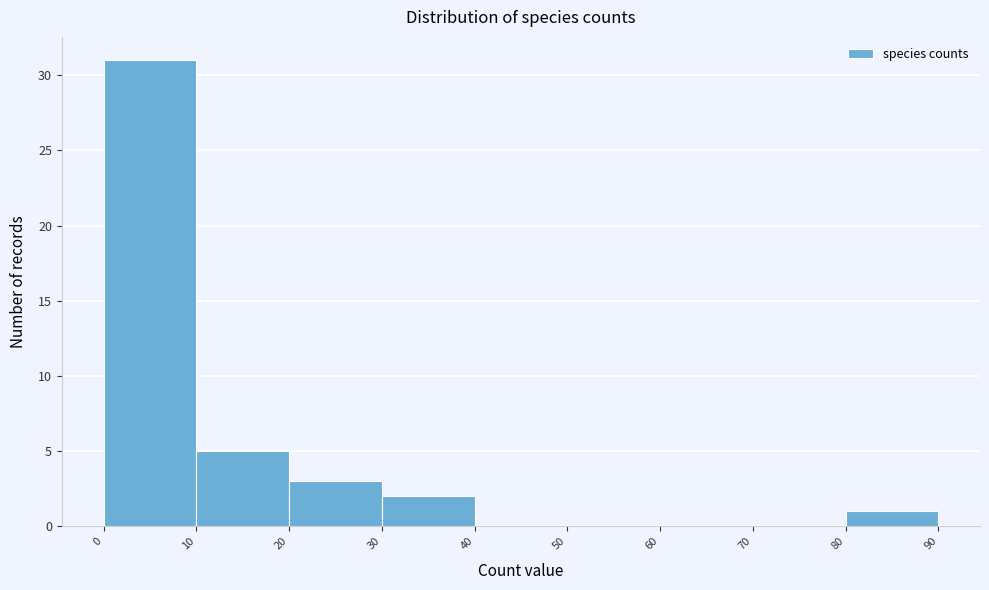

Reading left to right, list every bar in this chart as the range it spans on the x-axis followed by its height. The values are not printed on the chart, so give them approximately, as read against the axis.

0 to 10: 31
10 to 20: 5
20 to 30: 3
30 to 40: 2
40 to 50: 0
50 to 60: 0
60 to 70: 0
70 to 80: 0
80 to 90: 1